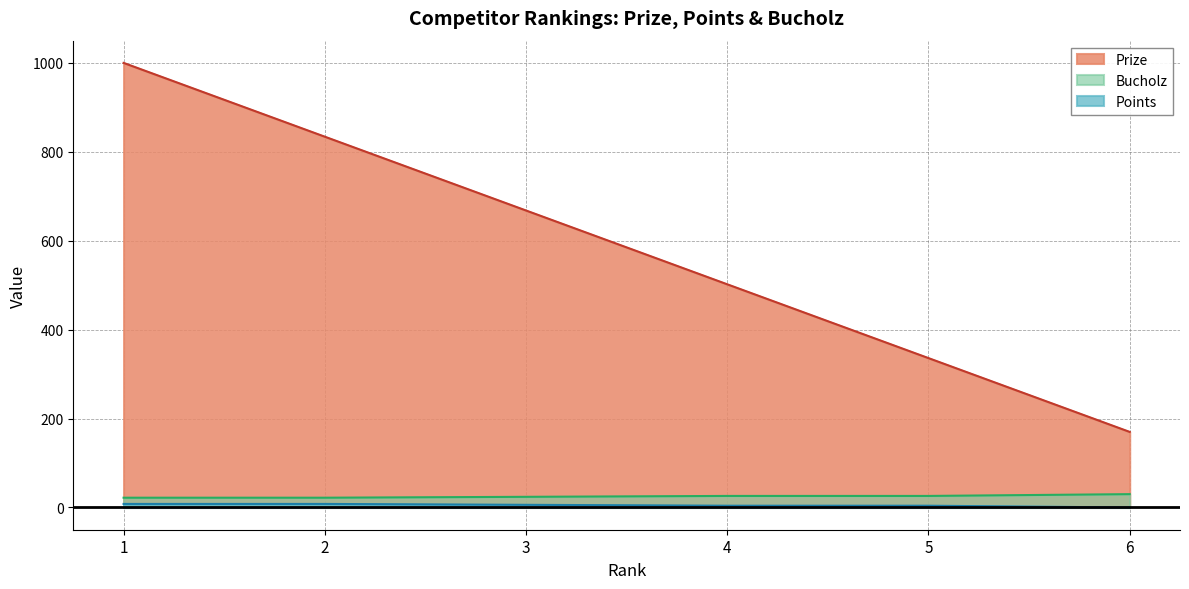

At which category does the chart reach its peak across all series?

1